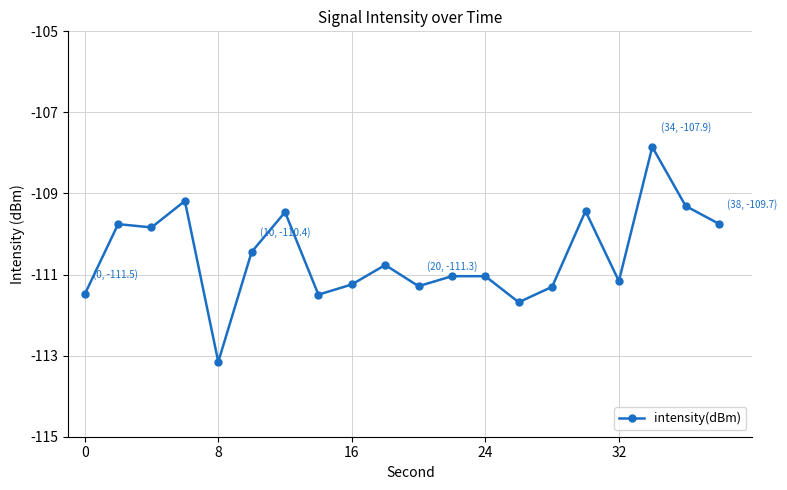

True or false: the data has more than 1 interior local peaks.

True